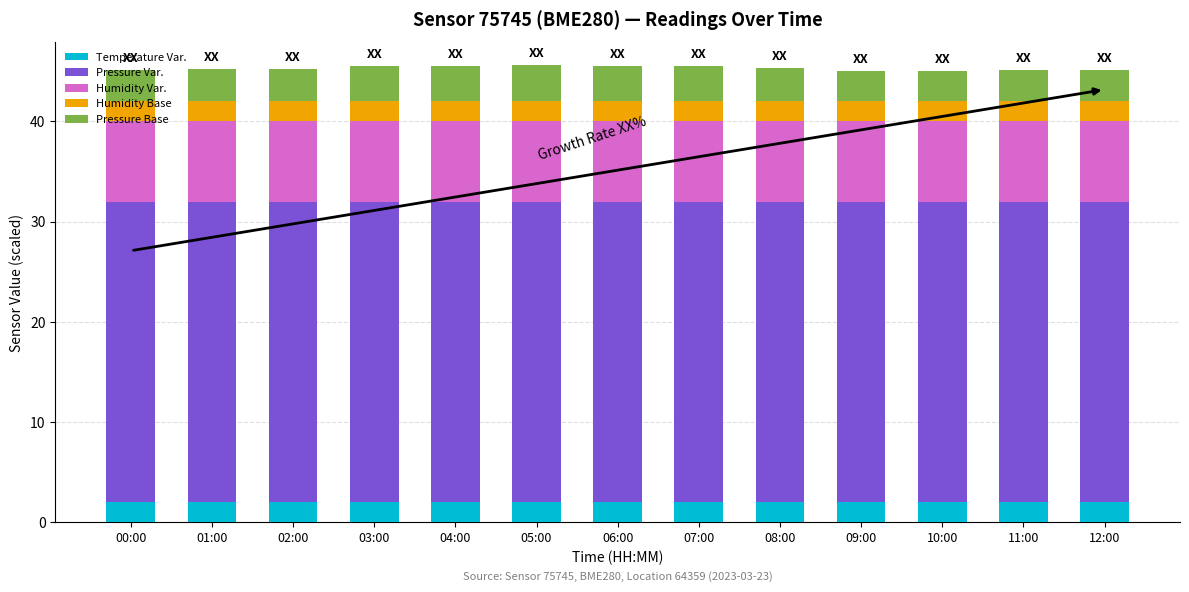

What is the lowest value of the Temperature Var. series?

2.0